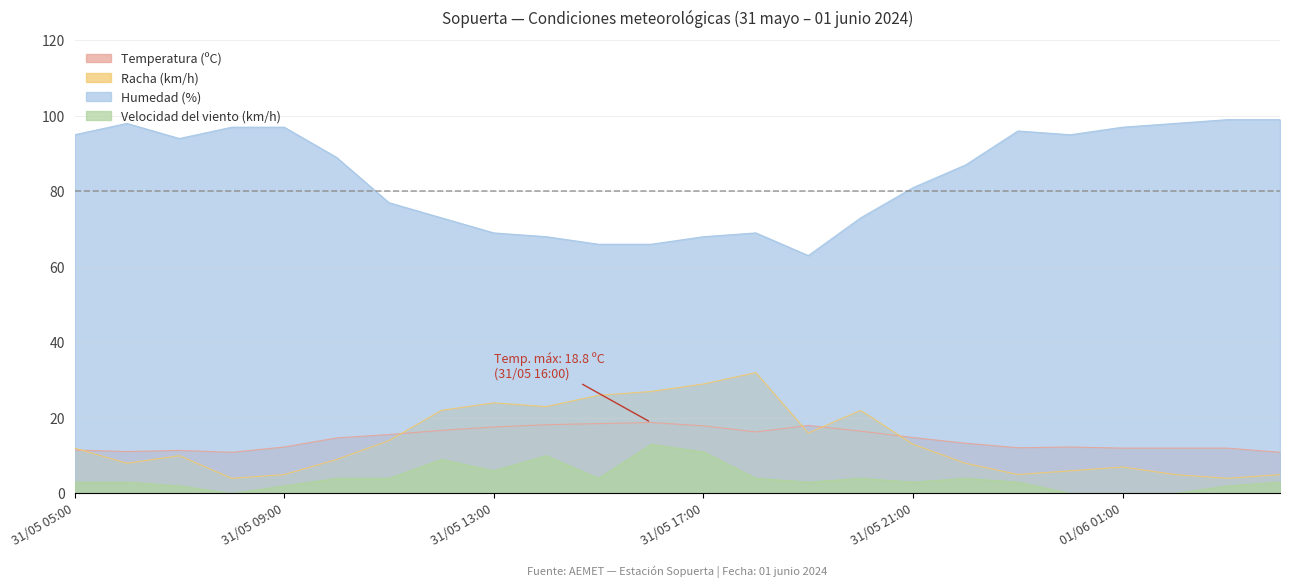

True or false: Humedad (%) and Temperatura (ºC) cross at least once.

False